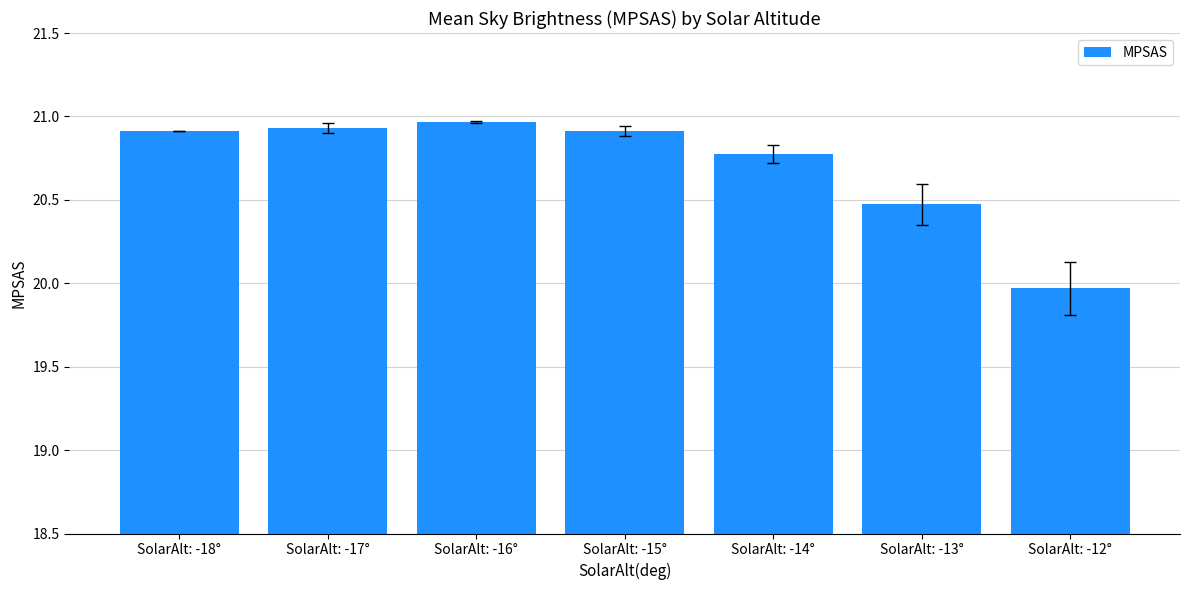

What is the sum of the values at SolarAlt: -18° and SolarAlt: -16°?

41.9